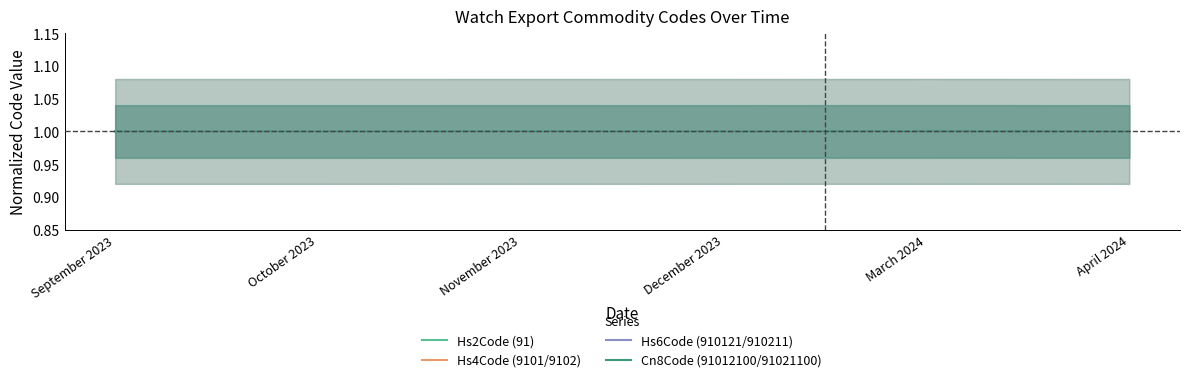

Reading left to right, what are all the values shown in this chart?

Hs2Code (91): 1.0	1.0	1.0	1.0	1.0	1.0
Hs4Code (9101/9102): 1.0	1.0	1.0	1.0	1.0	1.0
Hs6Code (910121/910211): 1.0	1.0	1.0	1.0	1.0	1.0
Cn8Code (91012100/91021100): 1.0	1.0	1.0	1.0	1.0	1.0